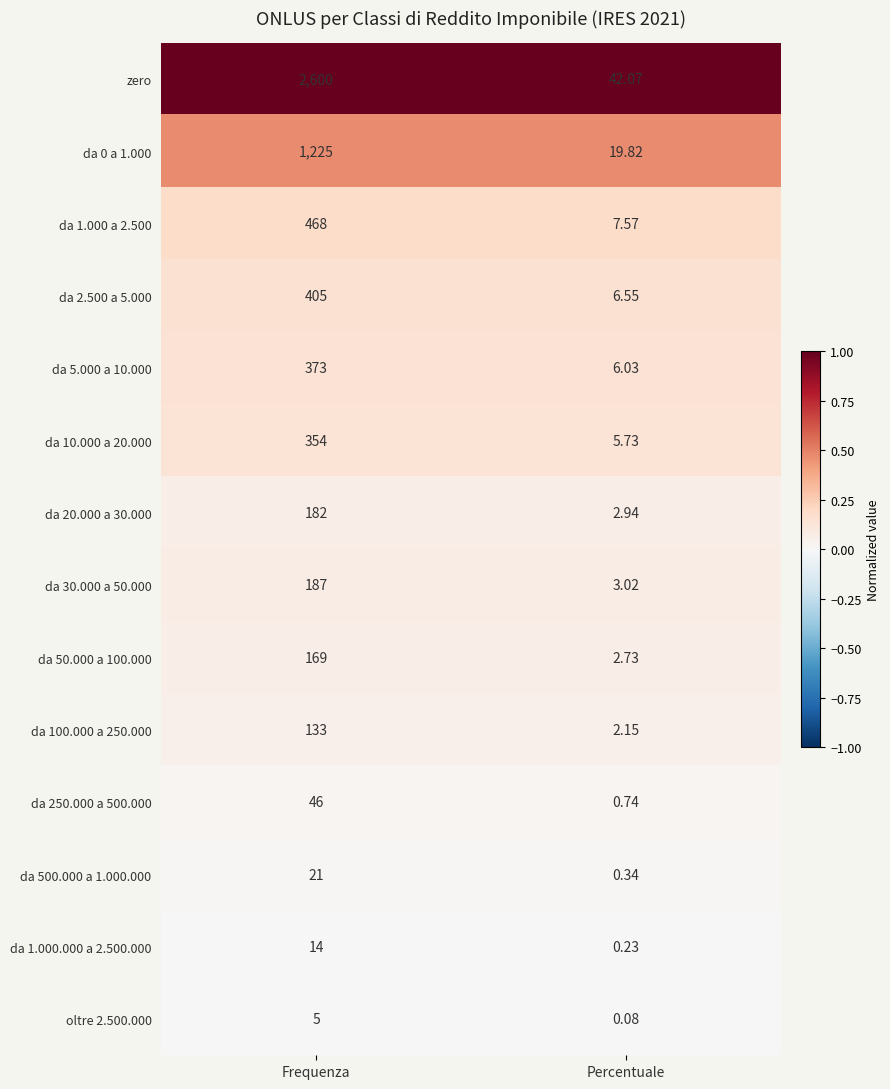

List the series in order of their peak value, lowest first.

oltre 2.500.000, da 1.000.000 a 2.500.000, da 500.000 a 1.000.000, da 250.000 a 500.000, da 100.000 a 250.000, da 50.000 a 100.000, da 20.000 a 30.000, da 30.000 a 50.000, da 10.000 a 20.000, da 5.000 a 10.000, da 2.500 a 5.000, da 1.000 a 2.500, da 0 a 1.000, zero